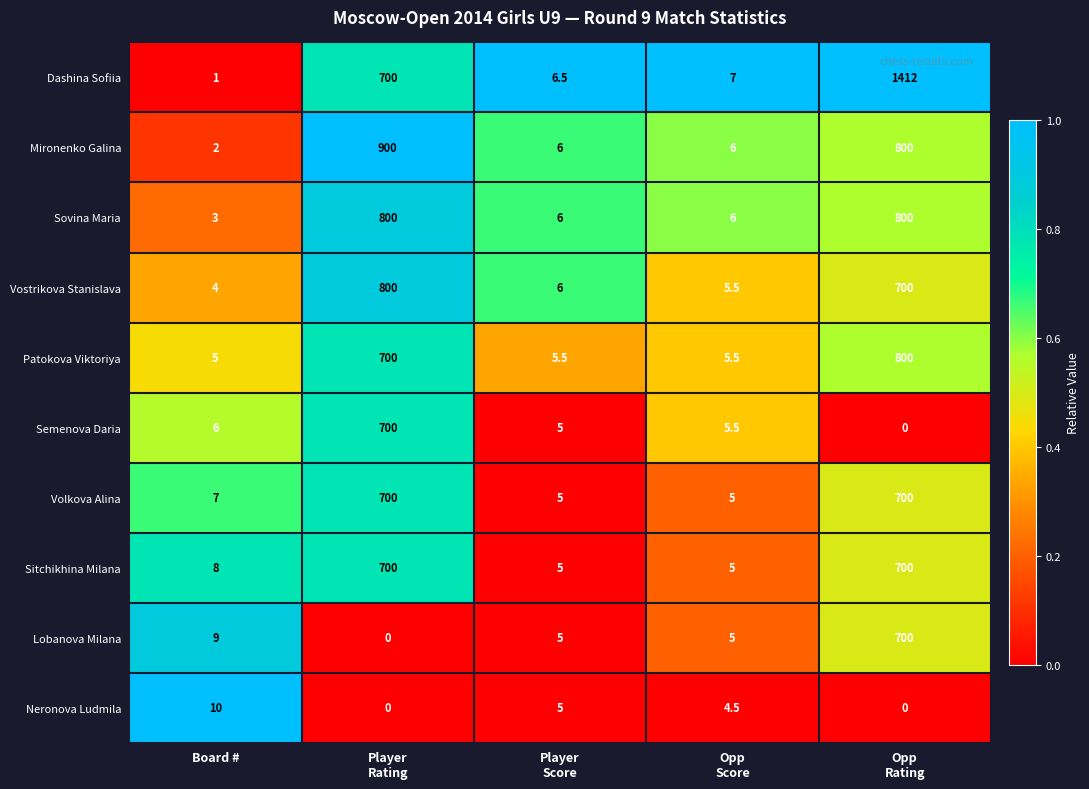

At which category does the chart reach its peak across all series?

Opp
Rating